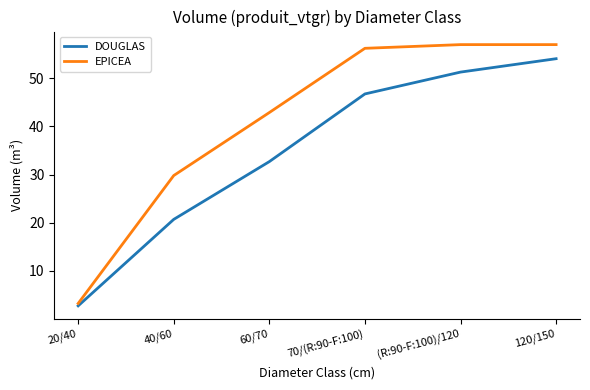

What is the difference between the maximum and minimum values in the EPICEA series?

53.8